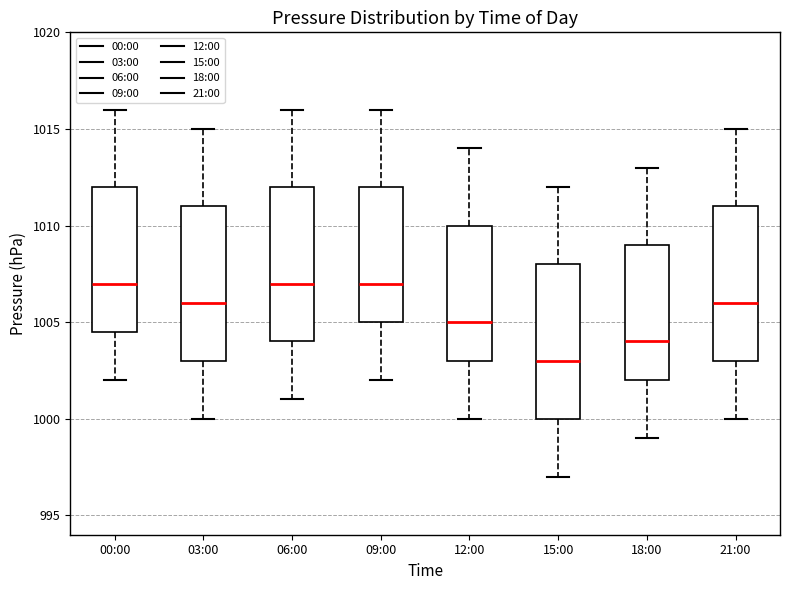

Reading left to right, read every box against the y-axis: the position of its median line, the range the box covers, and the ends of its whiskers. The values are not printed on the chart, so give them approximately, as read against the axis.

00:00: median 1007.0, box 1004.5 to 1012.0, whiskers 1002.0 to 1016.0
03:00: median 1006.0, box 1003.0 to 1011.0, whiskers 1000.0 to 1015.0
06:00: median 1007.0, box 1004.0 to 1012.0, whiskers 1001.0 to 1016.0
09:00: median 1007.0, box 1005.0 to 1012.0, whiskers 1002.0 to 1016.0
12:00: median 1005.0, box 1003.0 to 1010.0, whiskers 1000.0 to 1014.0
15:00: median 1003.0, box 1000.0 to 1008.0, whiskers 997.0 to 1012.0
18:00: median 1004.0, box 1002.0 to 1009.0, whiskers 999.0 to 1013.0
21:00: median 1006.0, box 1003.0 to 1011.0, whiskers 1000.0 to 1015.0